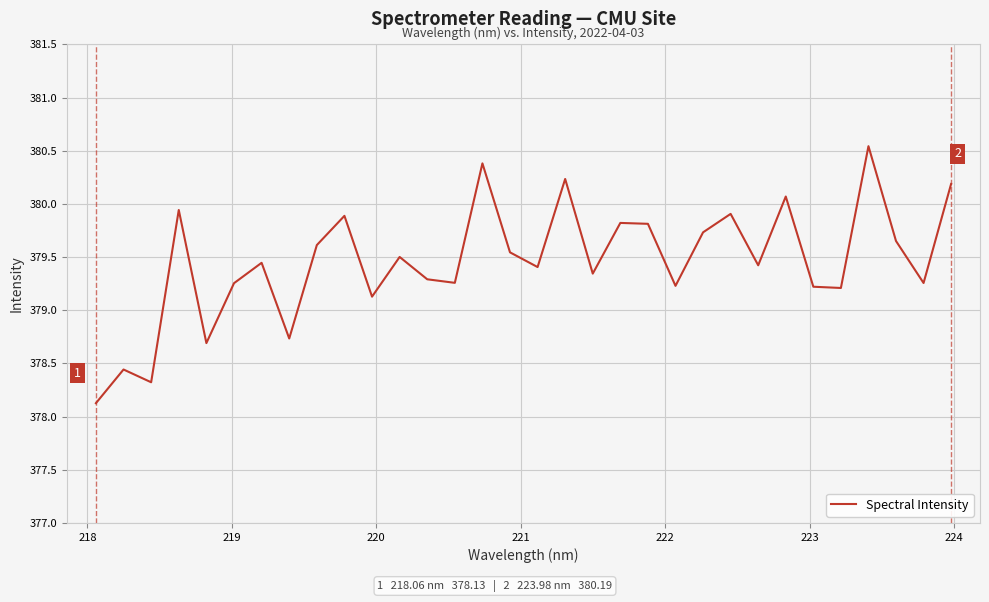

What is the smallest value displayed?

378.1